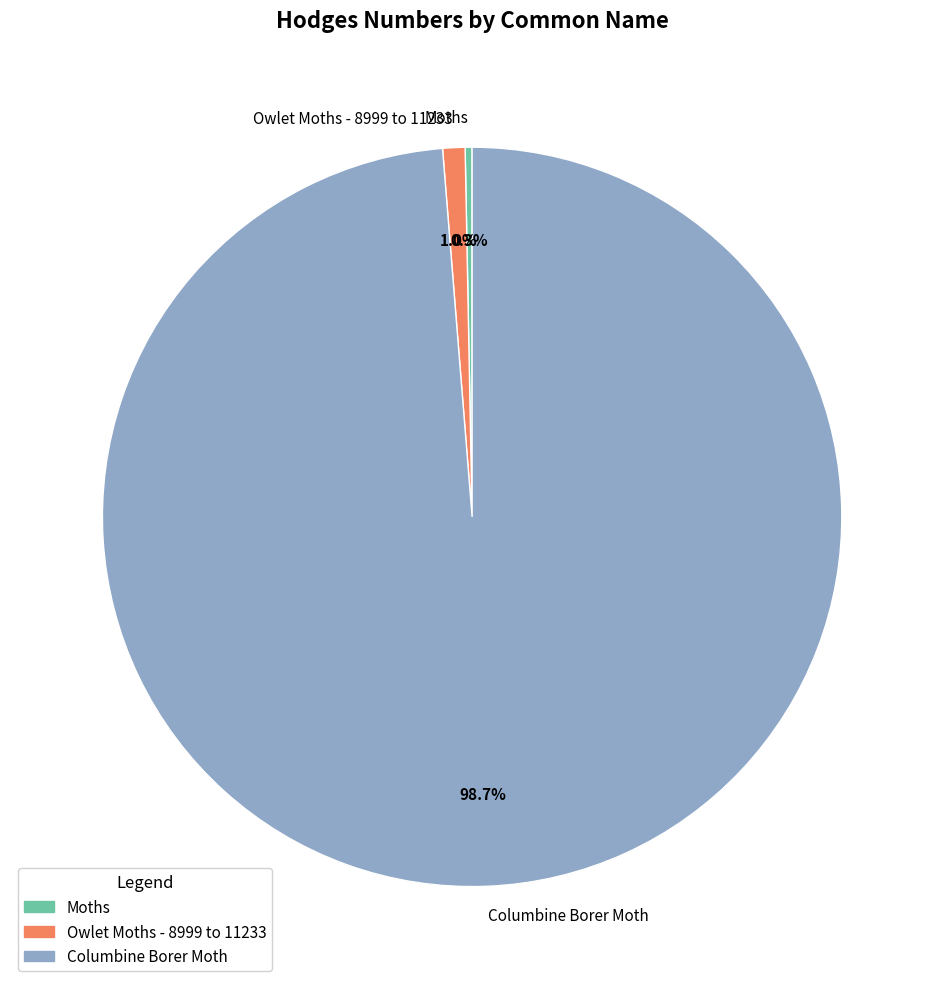

How many slices are in this pie chart?

3